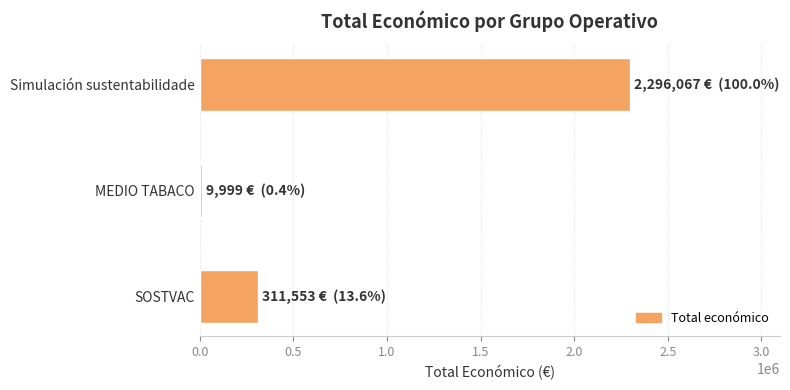

How many data points are less than 311553?

1